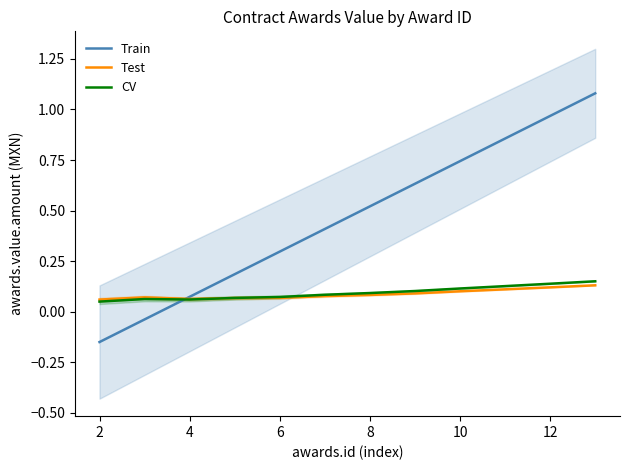

Which label corresponds to the smallest value in the chart?

2